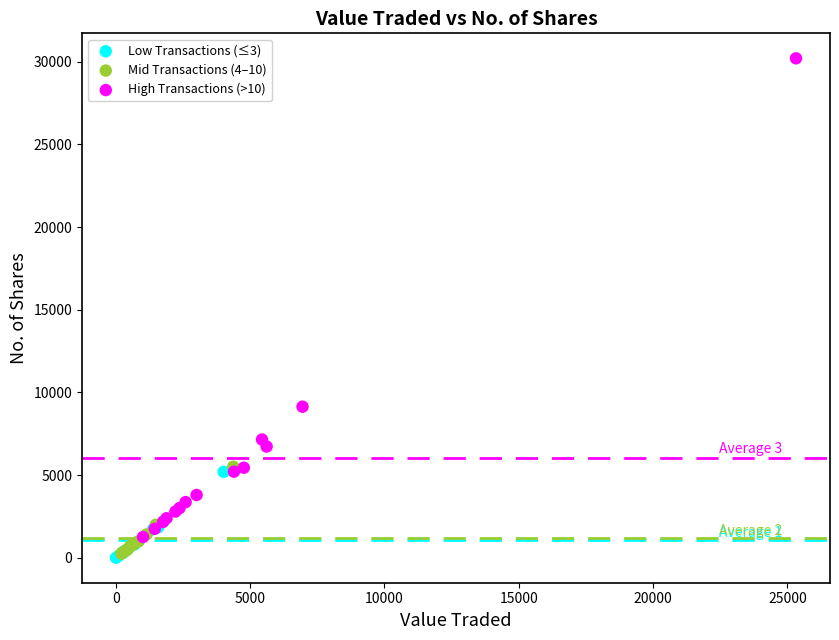

Which series has the widest spread of Y values?

High Transactions (>10)